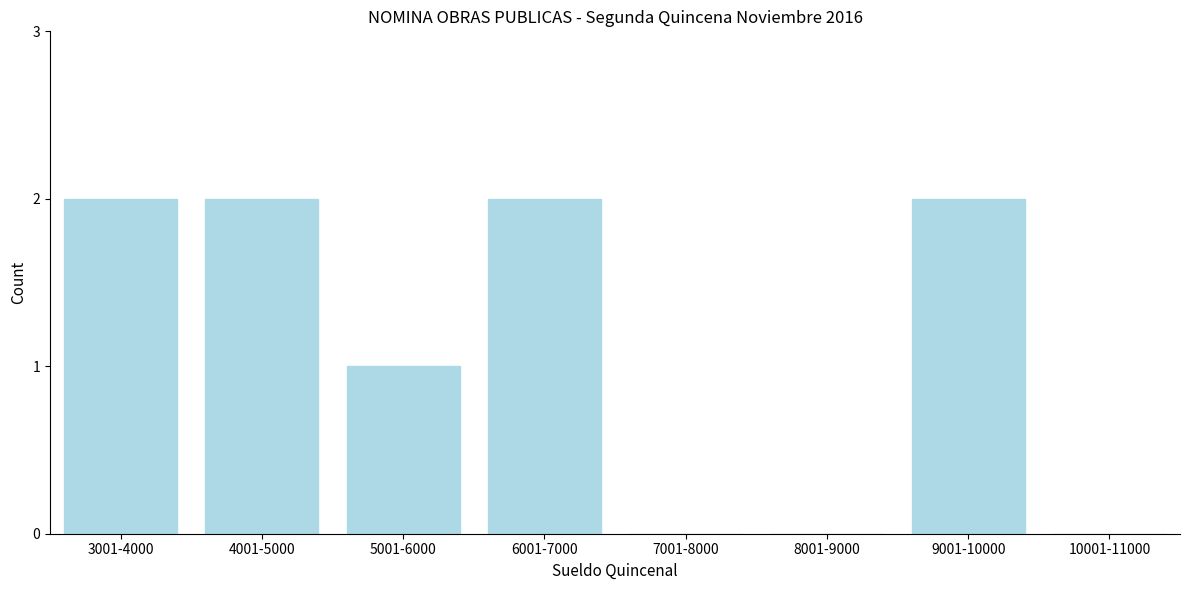

Reading left to right, list all the values displayed in this chart.

3001-4000=2	4001-5000=2	5001-6000=1	6001-7000=2	7001-8000=0	8001-9000=0	9001-10000=2	10001-11000=0